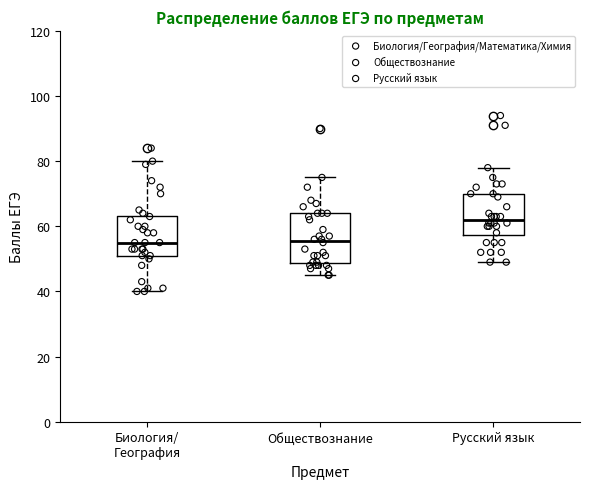

Where is the upper edge of the box for Русский язык on the y-axis? The values are not printed on the chart, so give them approximately, as read against the axis.

70